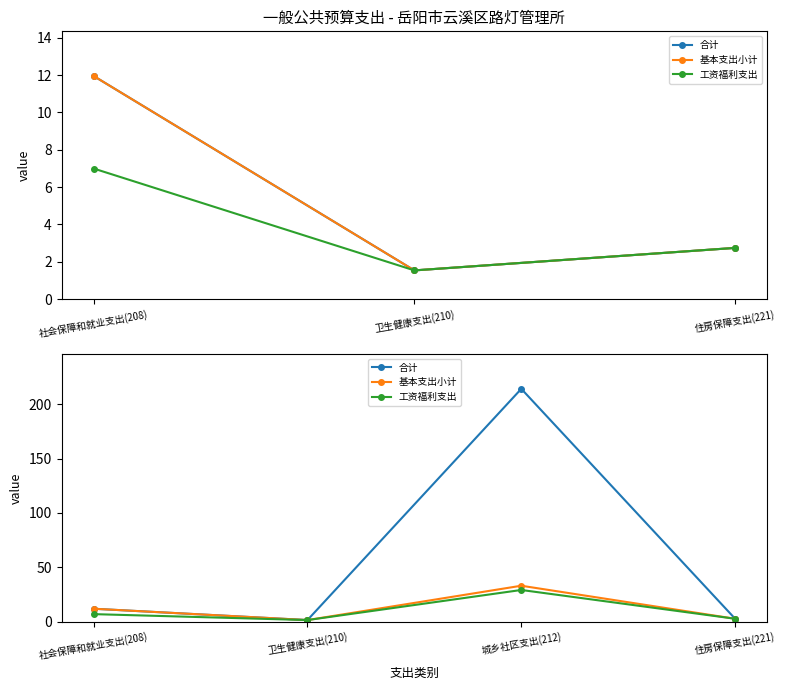

What is the label of the 4th point from the right?

社会保障和就业支出(208)